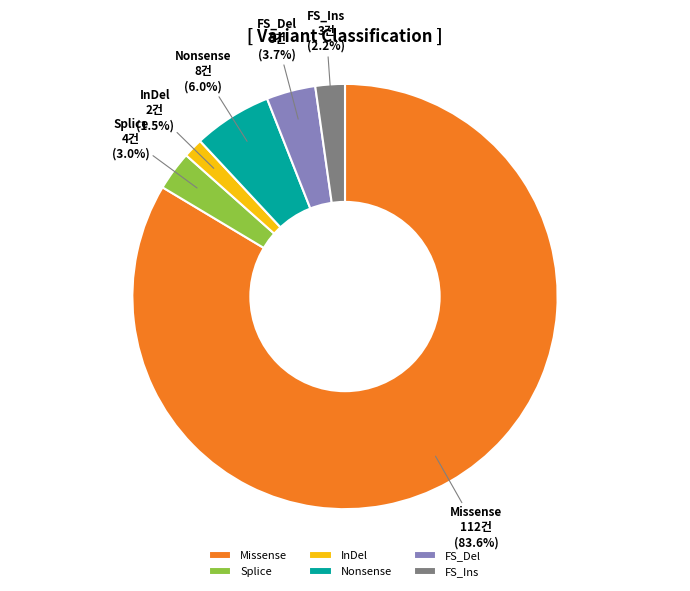

Rank the categories by value from highest to lowest.

Missense, Nonsense, FS_Del, Splice, FS_Ins, InDel